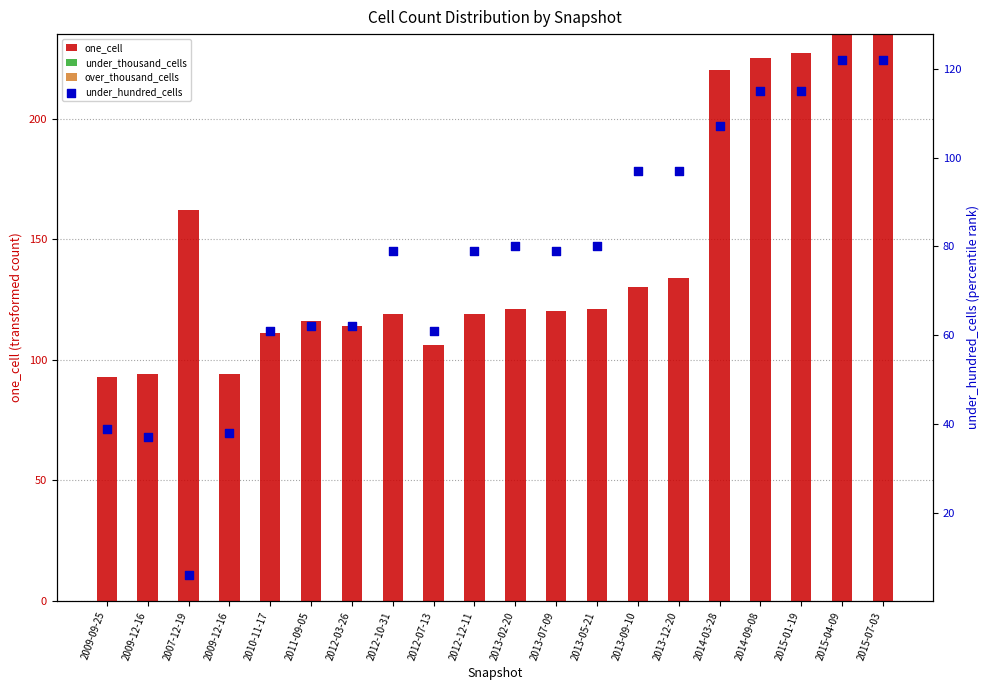

At which category is the sum across all series the highest?

2015-04-09